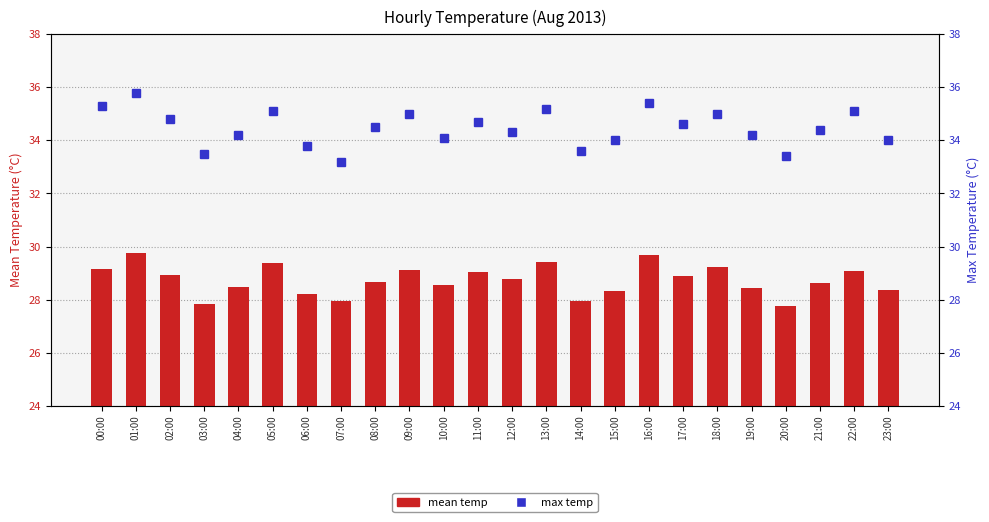

What value does the data have at 19:00?

34.2